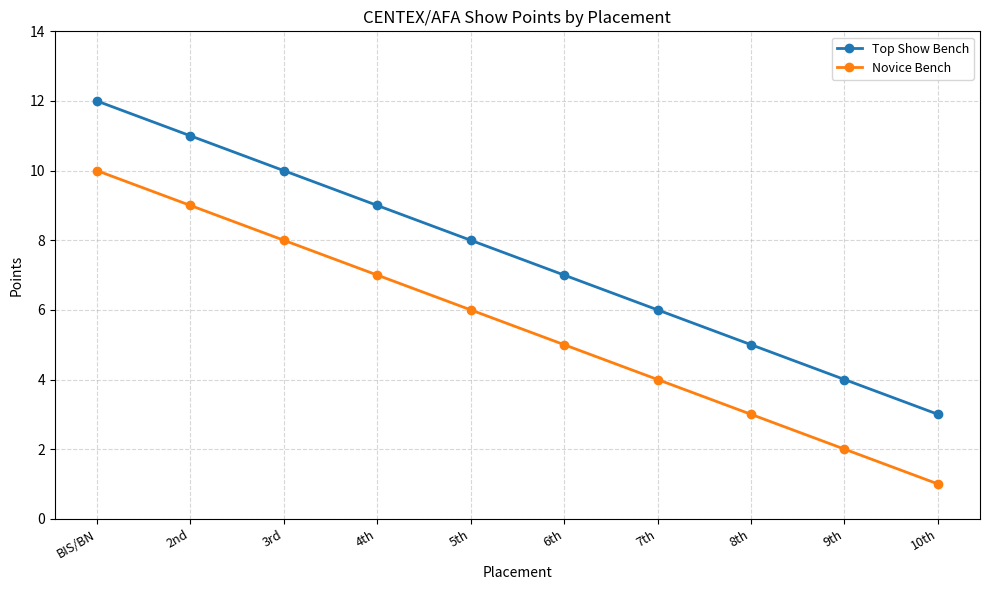

Reading right to left, list all the values displayed in this chart.

Top Show Bench: 10th=3	9th=4	8th=5	7th=6	6th=7	5th=8	4th=9	3rd=10	2nd=11	BIS/BN=12
Novice Bench: 10th=1	9th=2	8th=3	7th=4	6th=5	5th=6	4th=7	3rd=8	2nd=9	BIS/BN=10